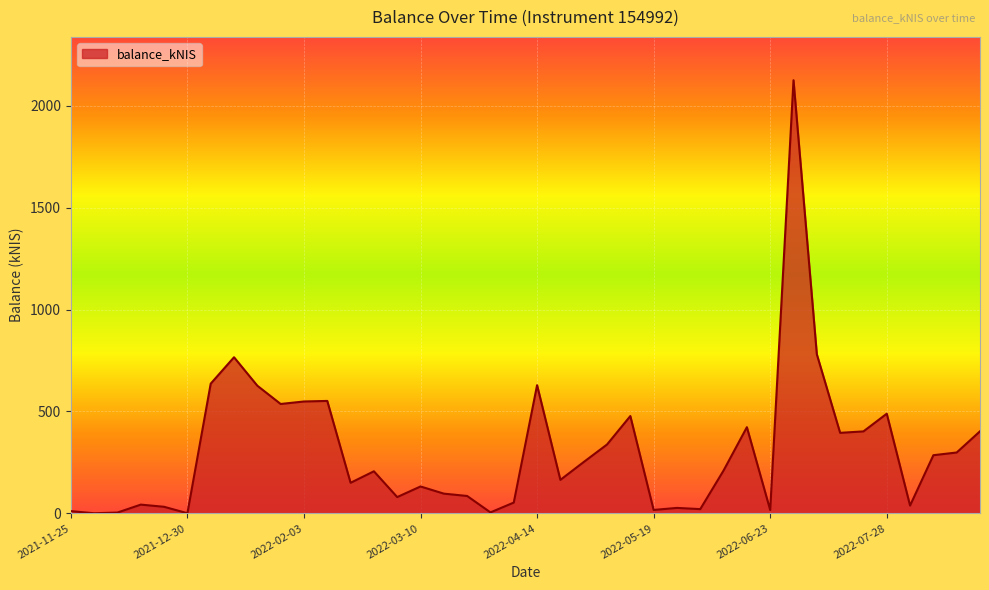

What is the maximum value shown in the chart?

2125.0